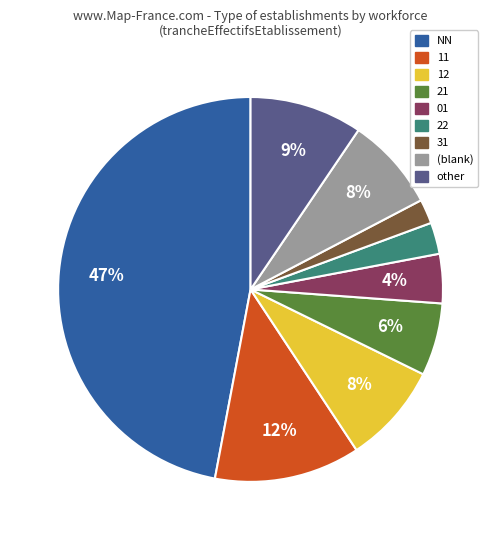

The 31 slice represents 2% of the pie. True or false?

True